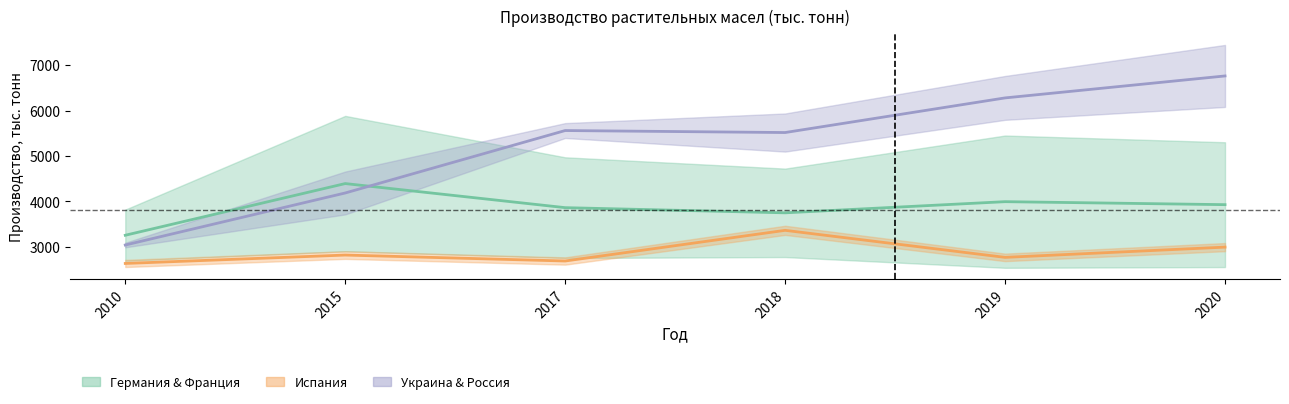

Between 2019 and 2010, which is larger?

2019